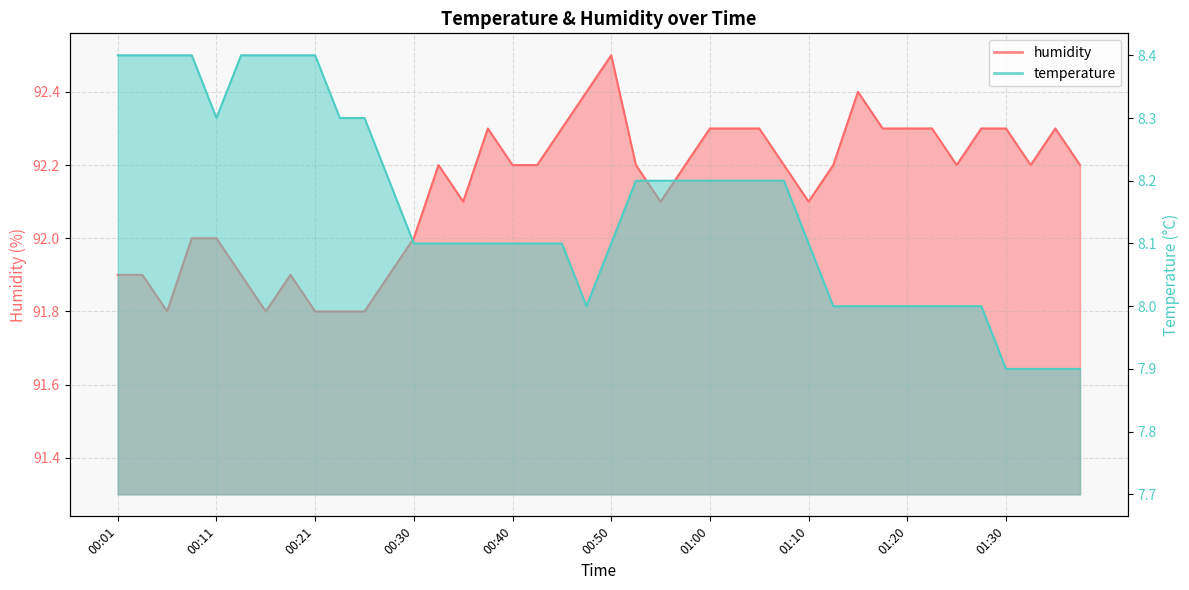

How many distinct data groups are displayed?

2